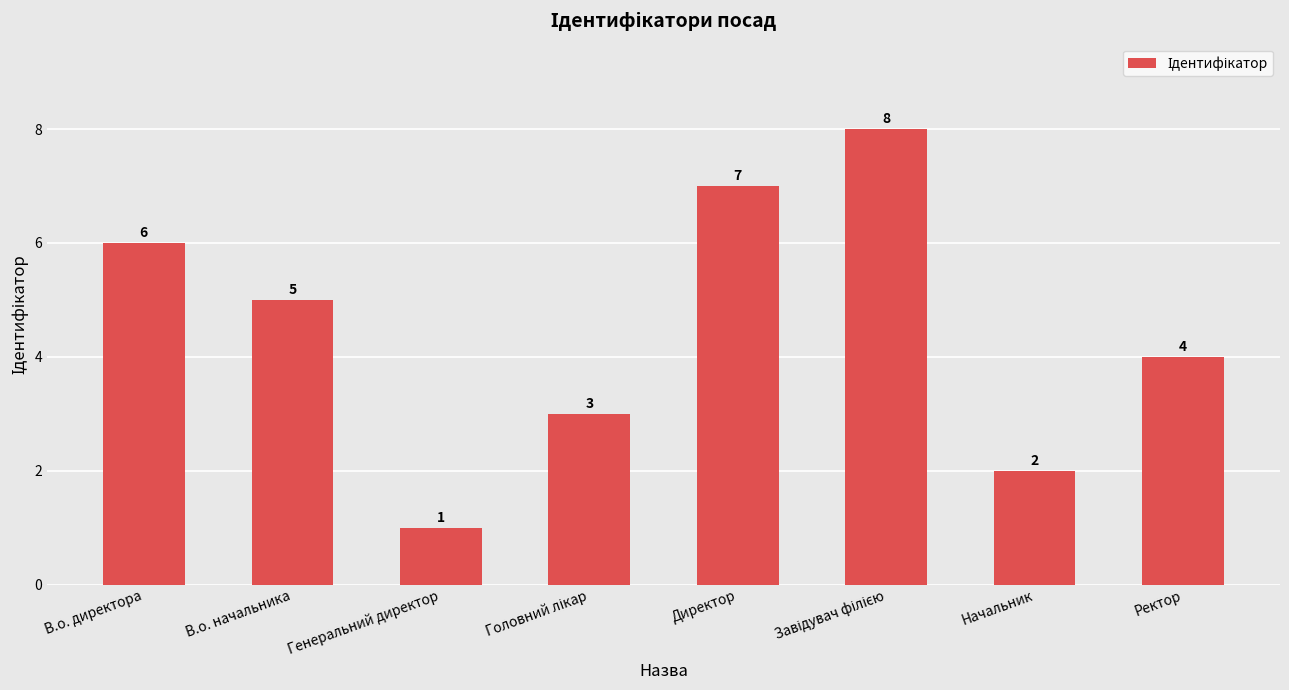

Reading right to left, transcribe all the data shown in this chart.

4	2	8	7	3	1	5	6